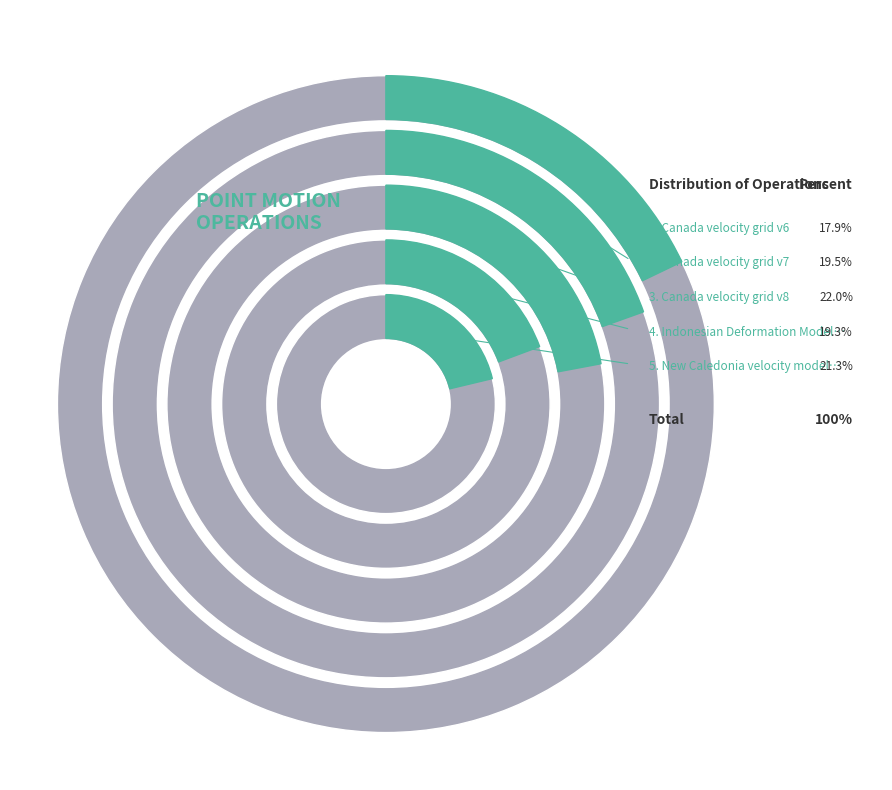

Is there a majority slice in this chart?

No